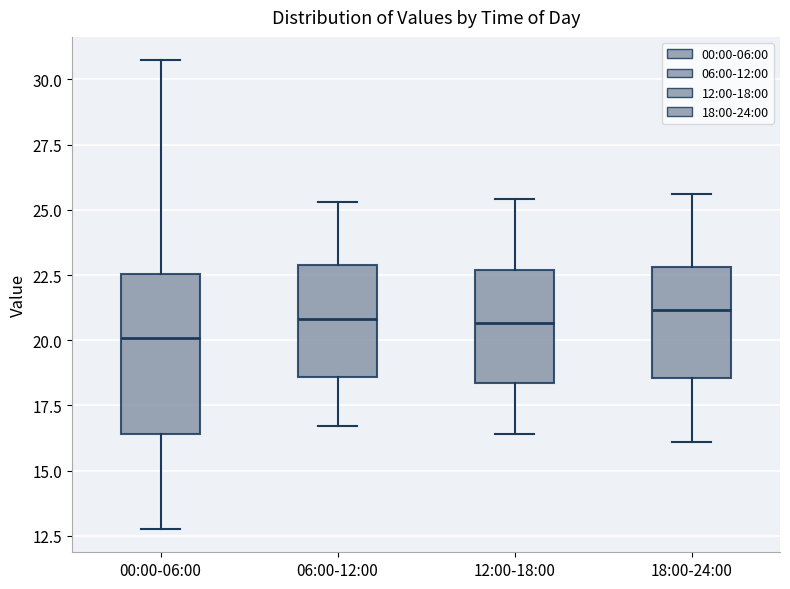

Which box is the tallest, from its lower edge to its upper edge?

00:00-06:00